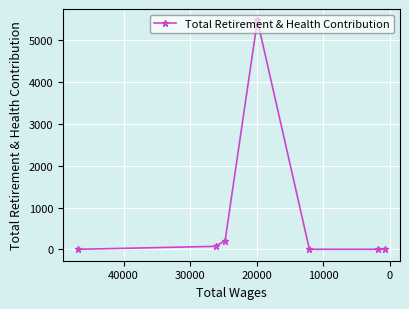

The value at 40000 is 0. True or false?

True